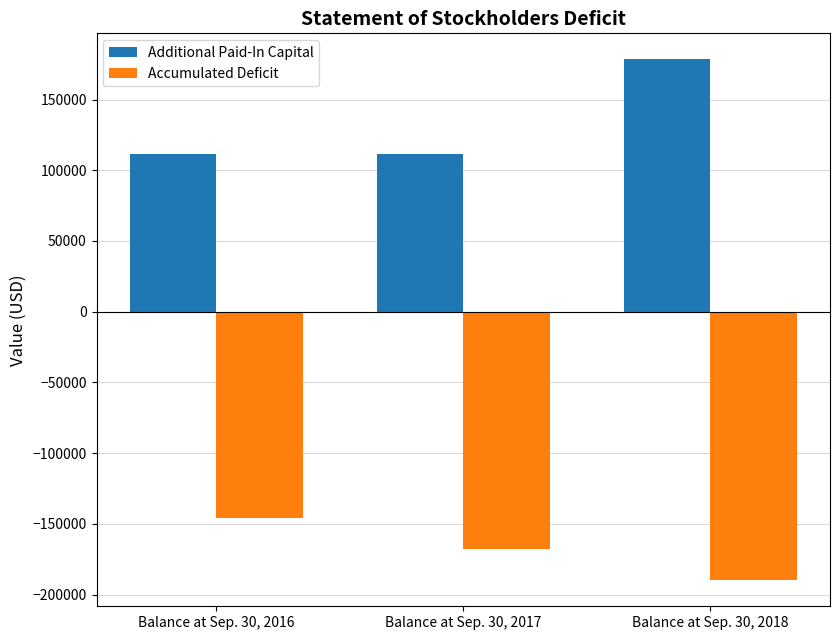

Which label corresponds to the largest value in the chart?

Balance at Sep. 30, 2018